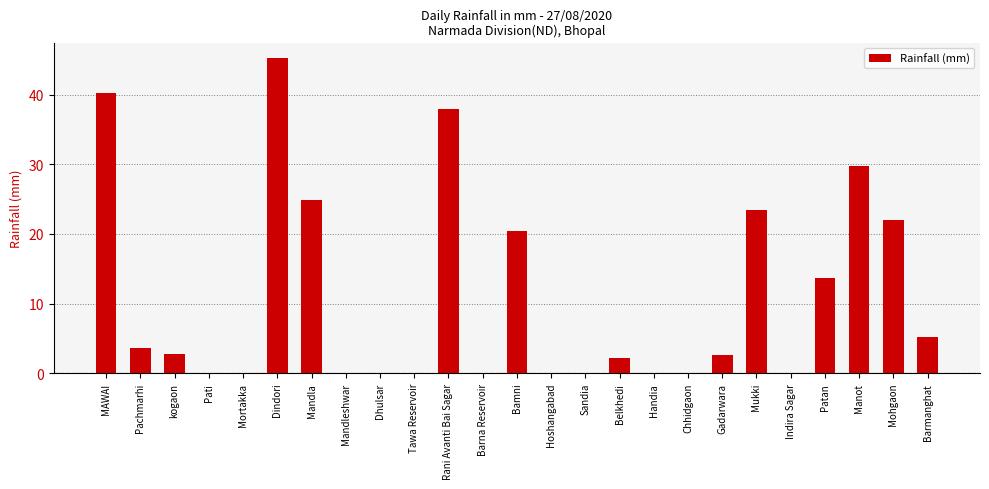

What is the approximate value at Mukki?

23.4